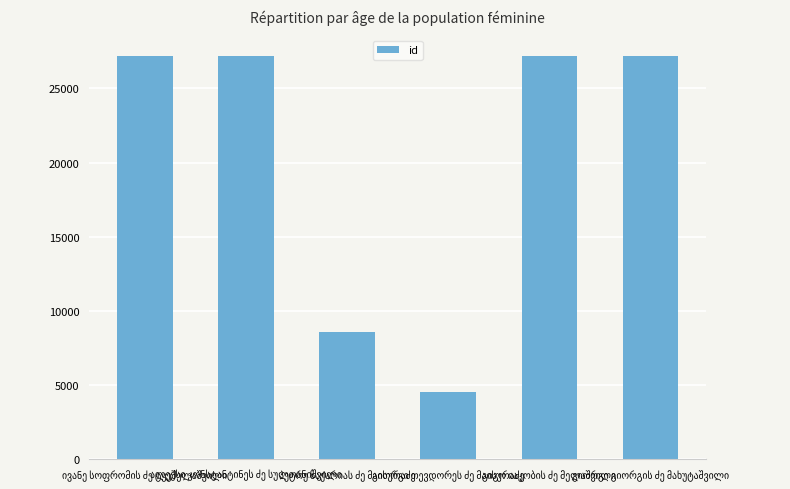

What is the difference between the second highest and minimum values?

22668